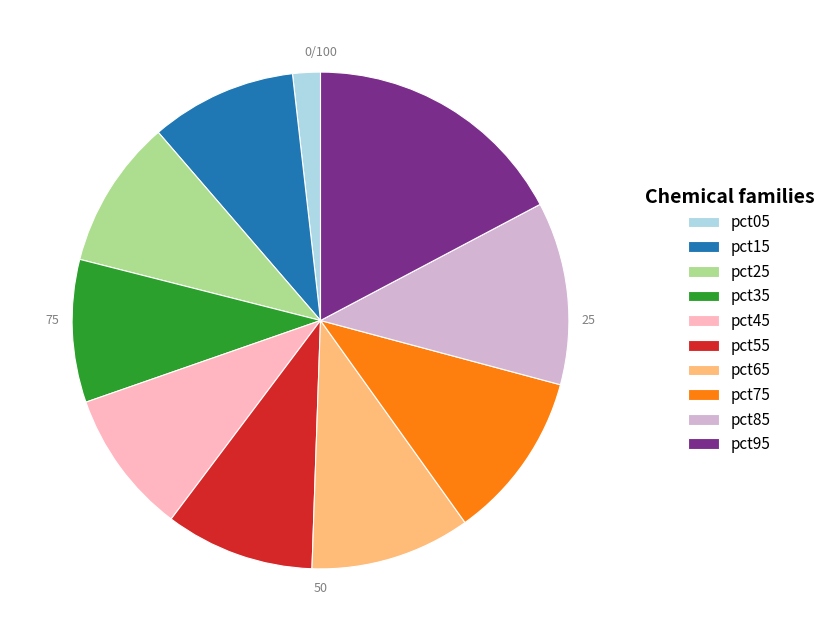

Is the sum of pct35 and pct65 greater than half?

No